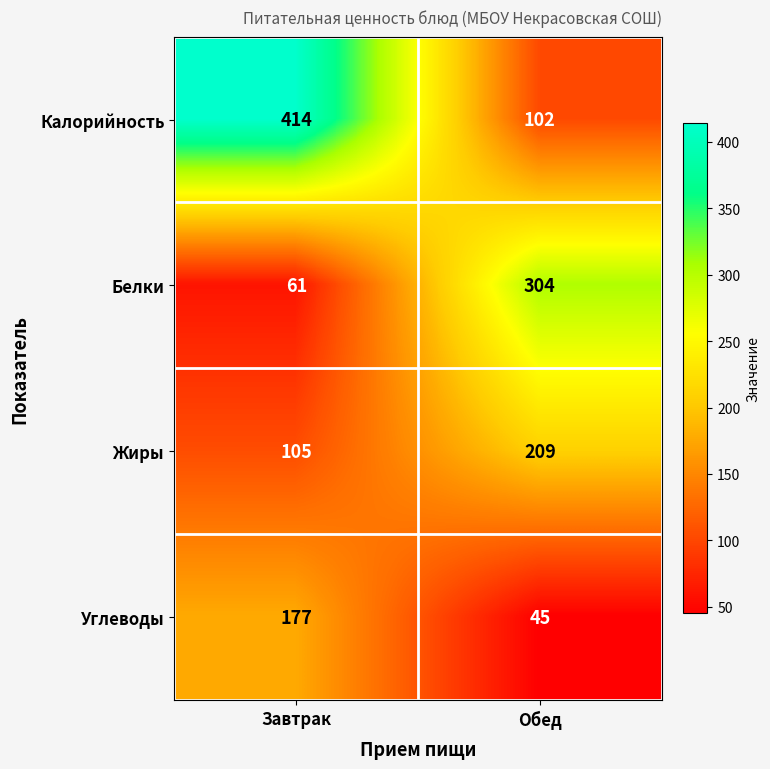

Which series has the largest range (max minus min)?

Калорийность